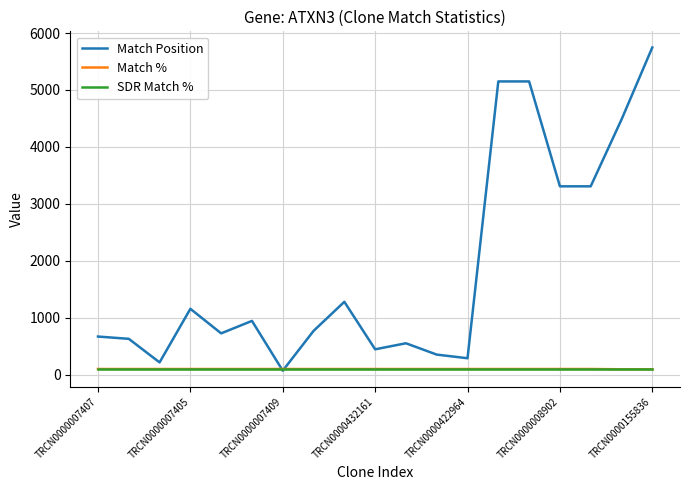

Which series has the largest total across all categories?

Match Position